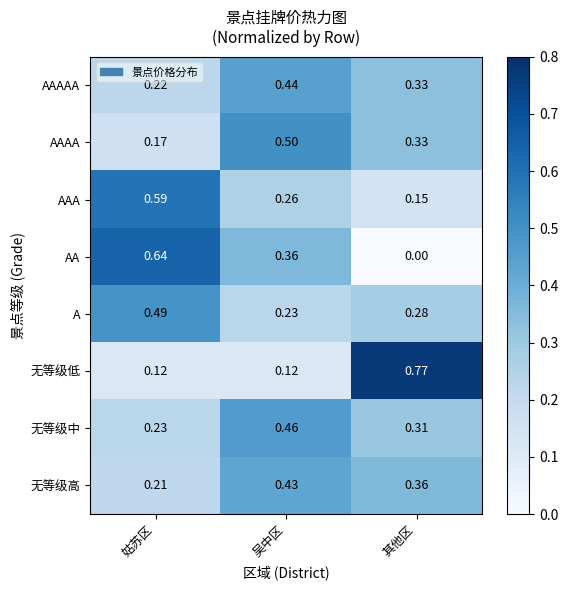

Which series has the largest range (max minus min)?

无等级低